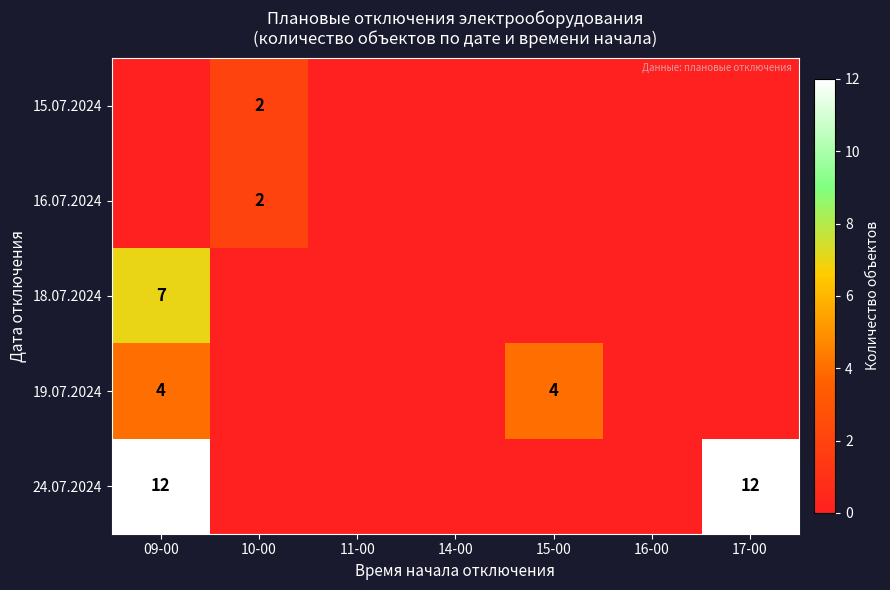

The value of 24.07.2024 at 09-00 is 12. True or false?

True